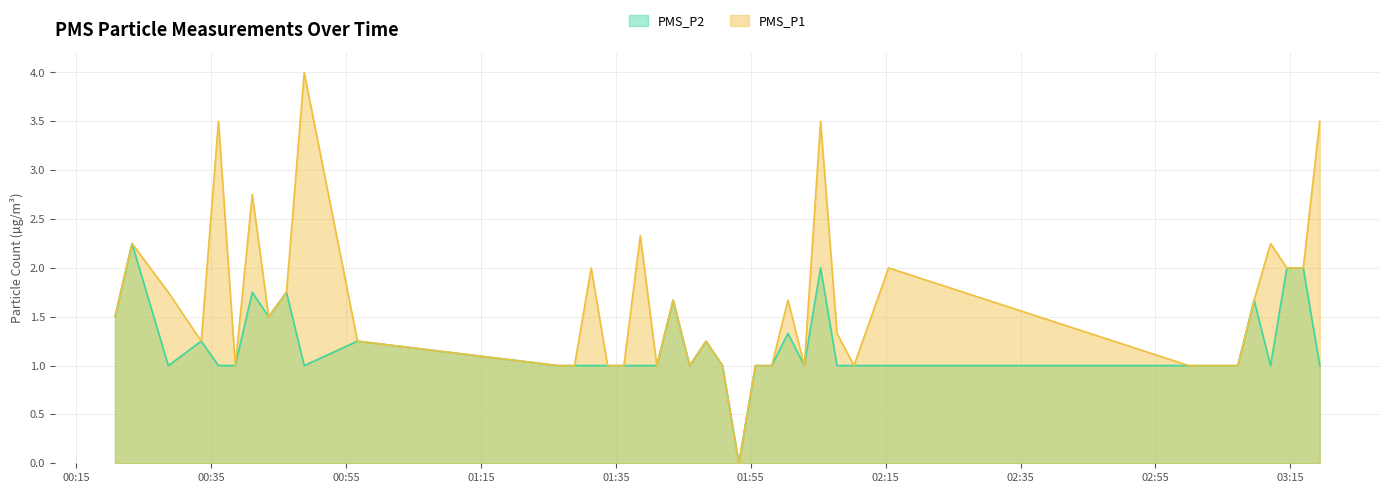

True or false: PMS_P2 and PMS_P1 cross at least once.

False